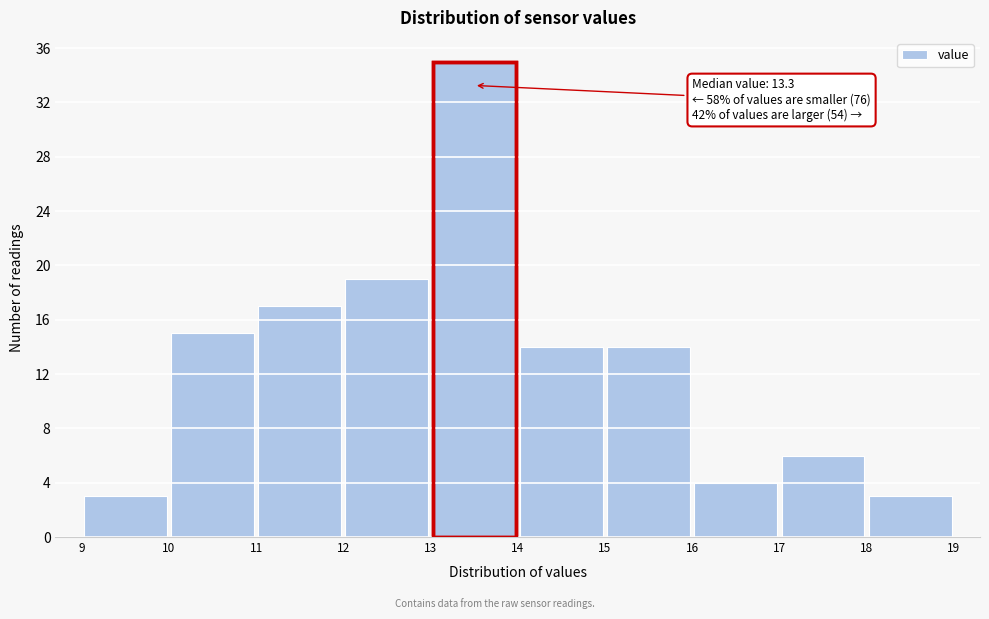

Which range on the x-axis has the tallest bar?

13 to 14